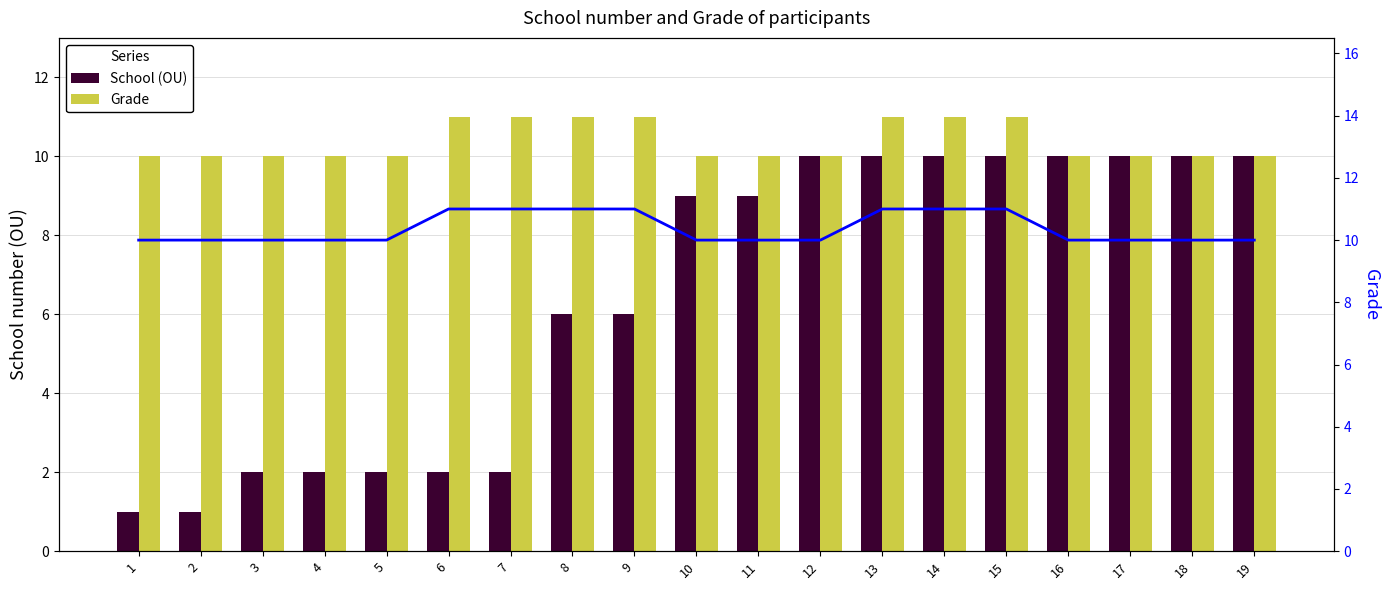

Reading left to right, what are all the values shown in this chart?

School (OU): 1	1	2	2	2	2	2	6	6	9	9	10	10	10	10	10	10	10	10
Grade: 10	10	10	10	10	11	11	11	11	10	10	10	11	11	11	10	10	10	10
Grade (line): 10	10	10	10	10	11	11	11	11	10	10	10	11	11	11	10	10	10	10